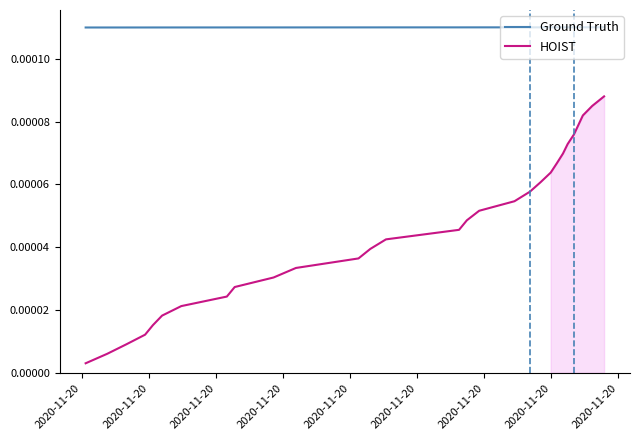

How many lines are shown in the chart?

2